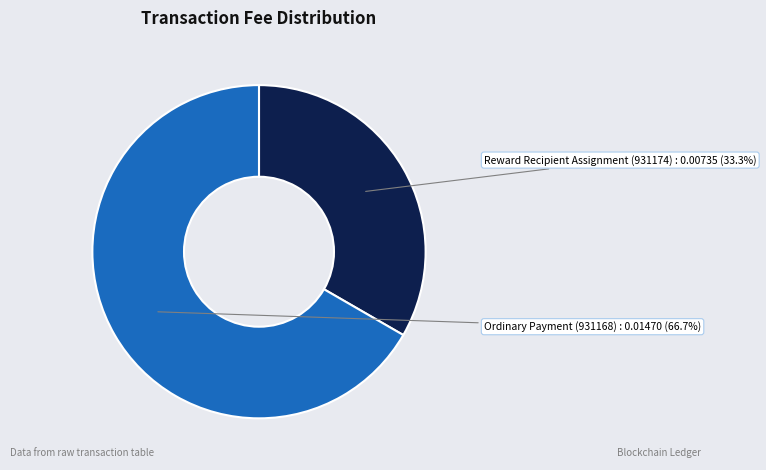

To the nearest percent, what percentage of the pie is Reward Recipient Assignment (931174)?

33%